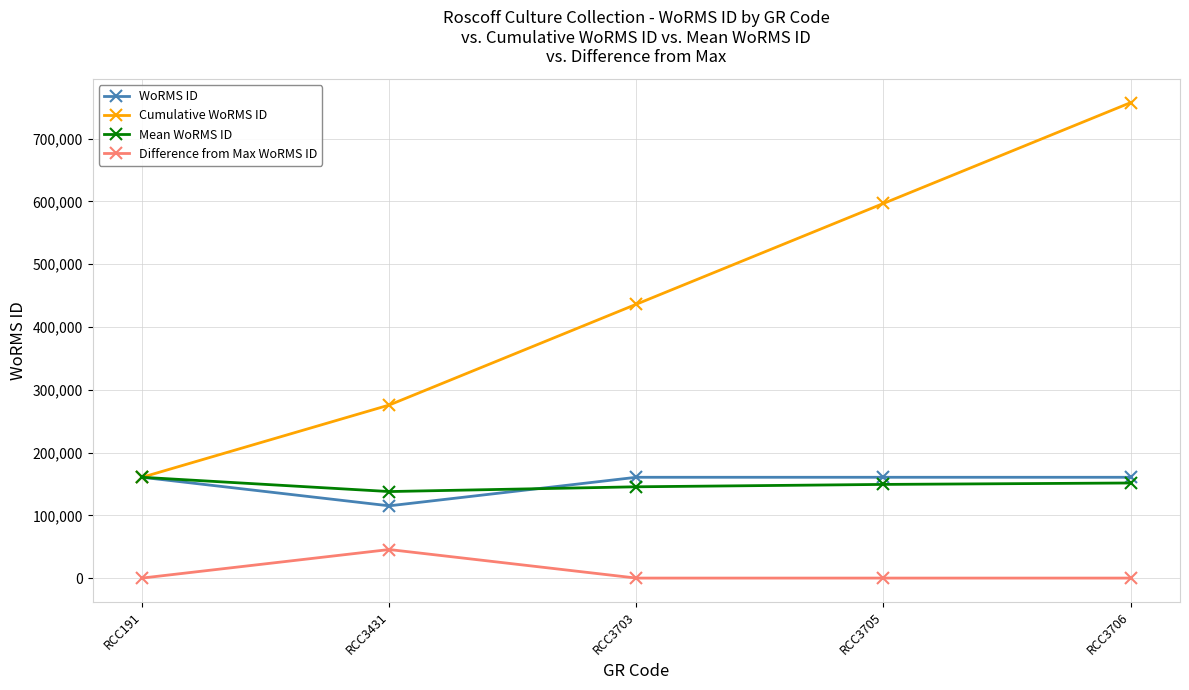

How many distinct data groups are displayed?

4